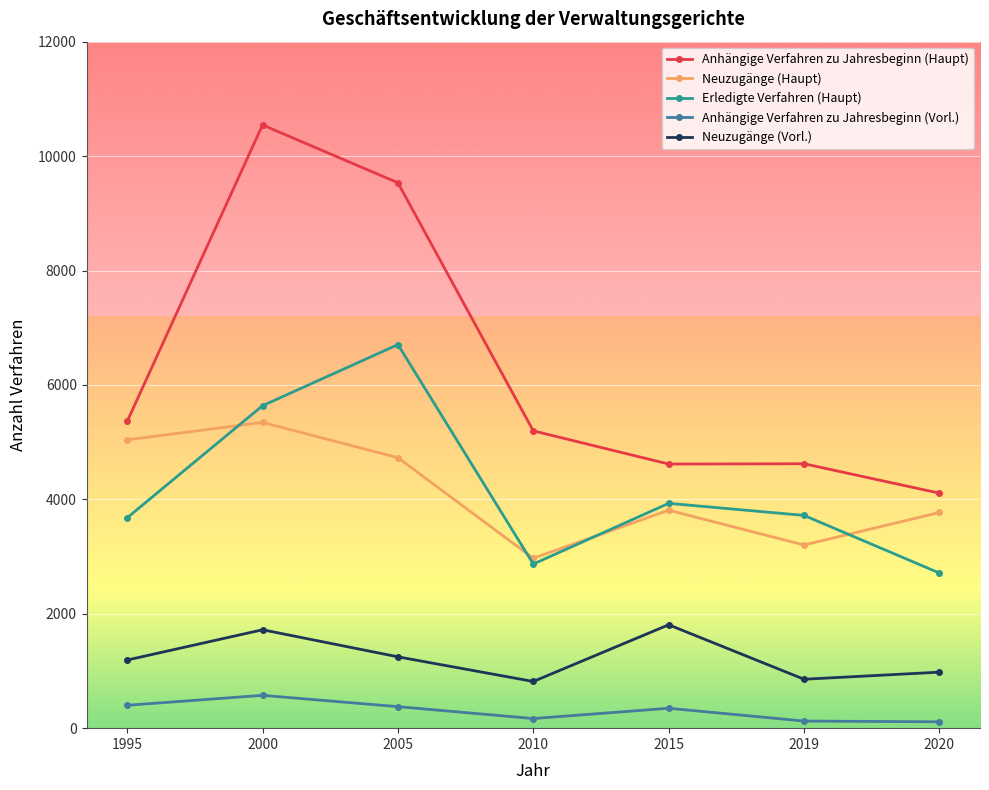

At which category does Erledigte Verfahren (Haupt) reach its first local valley?

2010